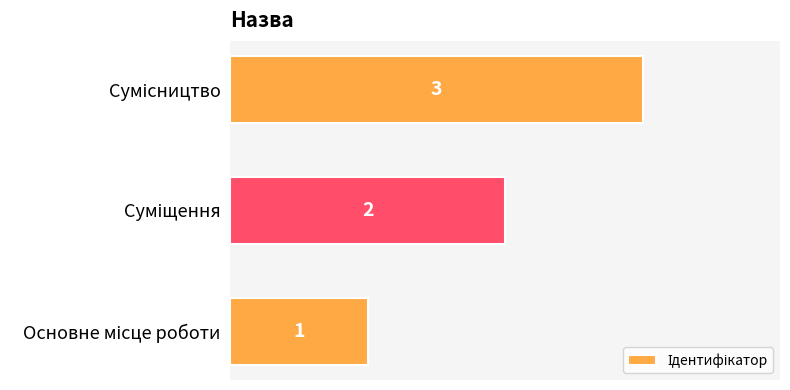

How many values are between 1 and 3?

3